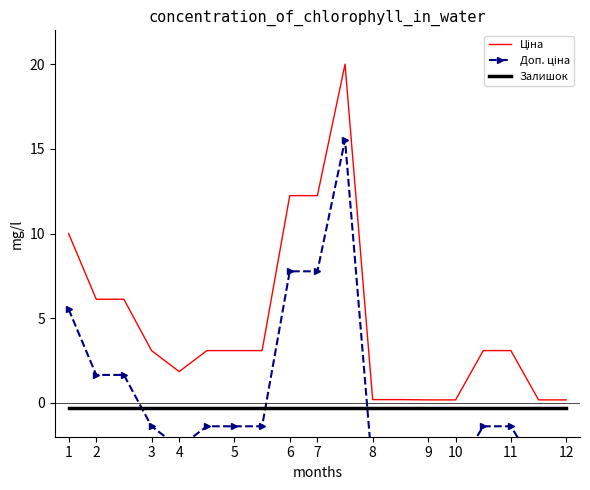

How many times do Доп. ціна and Залишок cross each other?

3